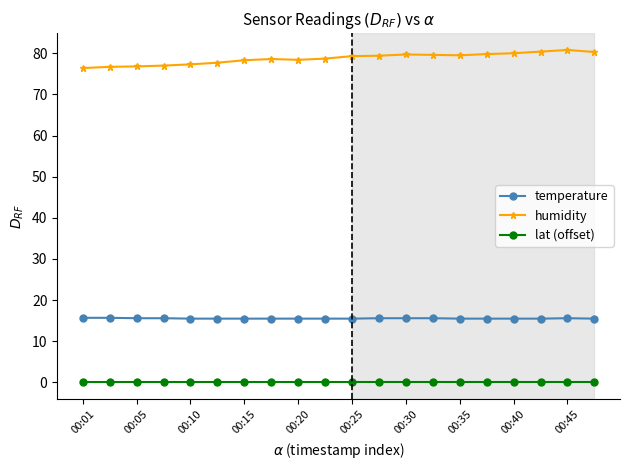

What is the difference between the second highest and second lowest values in the humidity series?

3.7